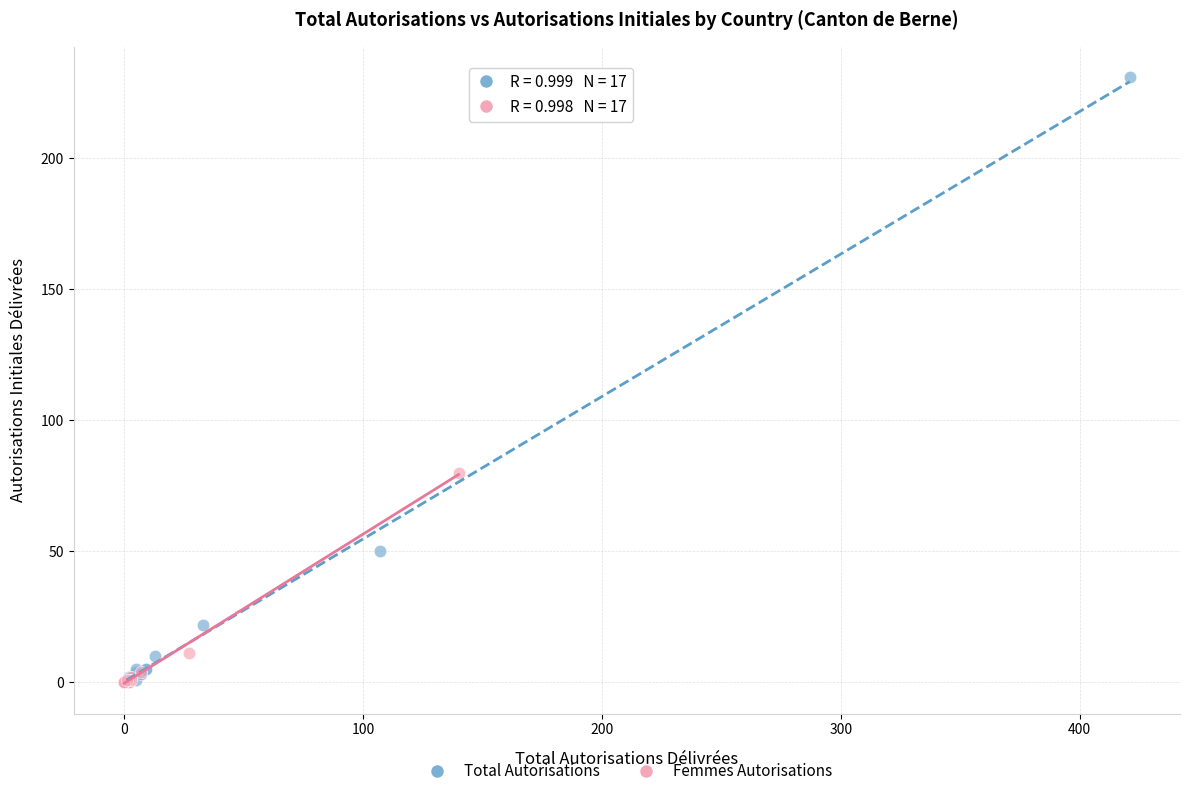

What are all the series names shown in the legend?

Total Autorisations, Femmes Autorisations